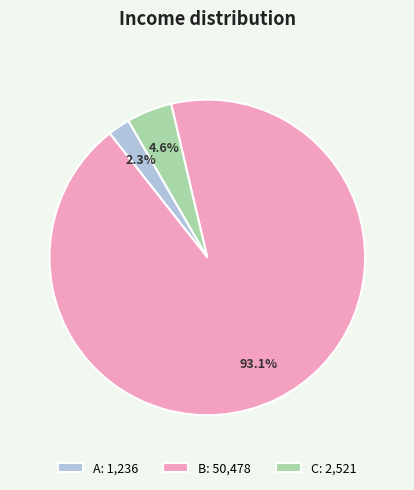

Which slice is the largest?

B